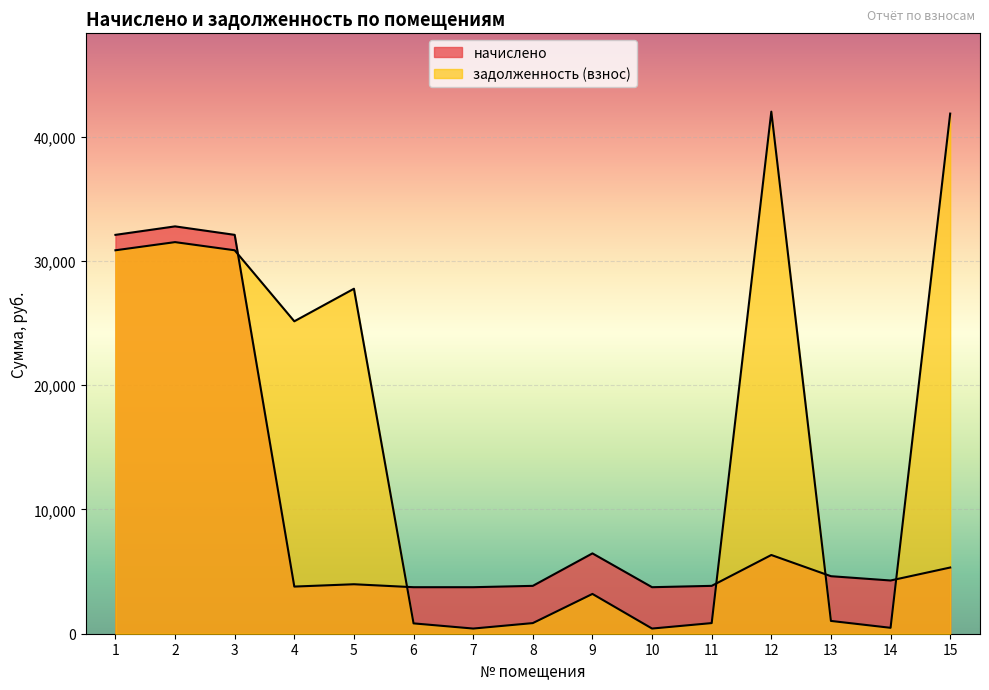

Does the chart display data point markers on the line(s)?

No